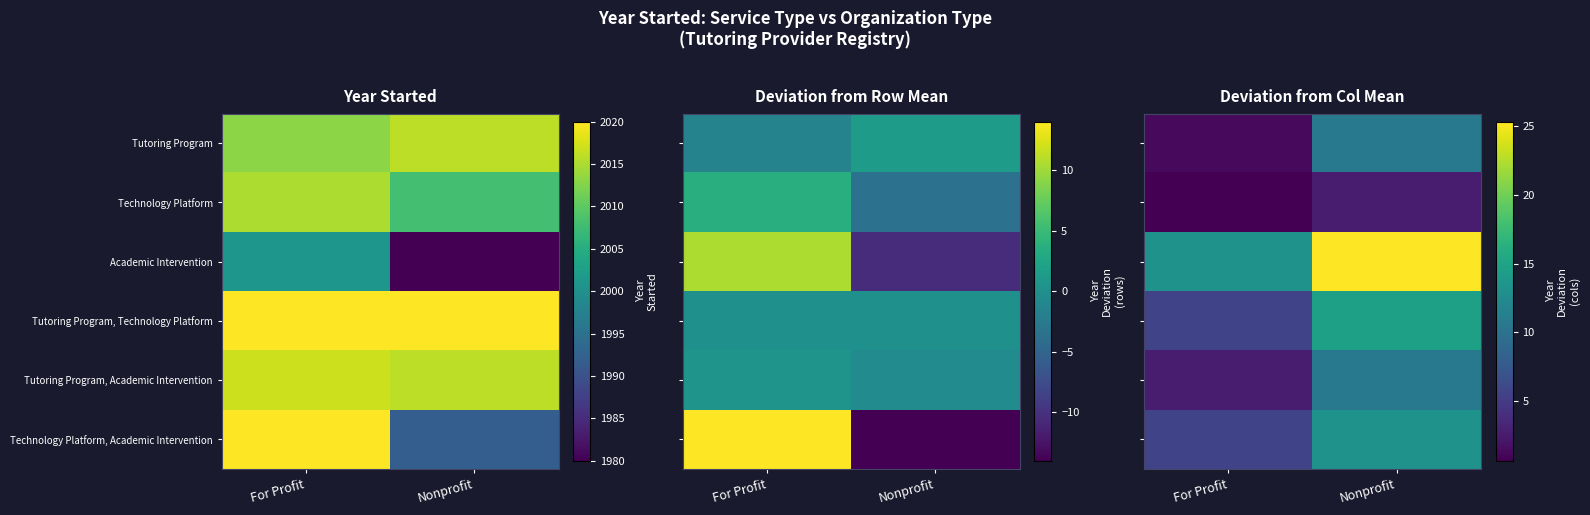

What is the difference between the highest and lowest values at Nonprofit?

22.7